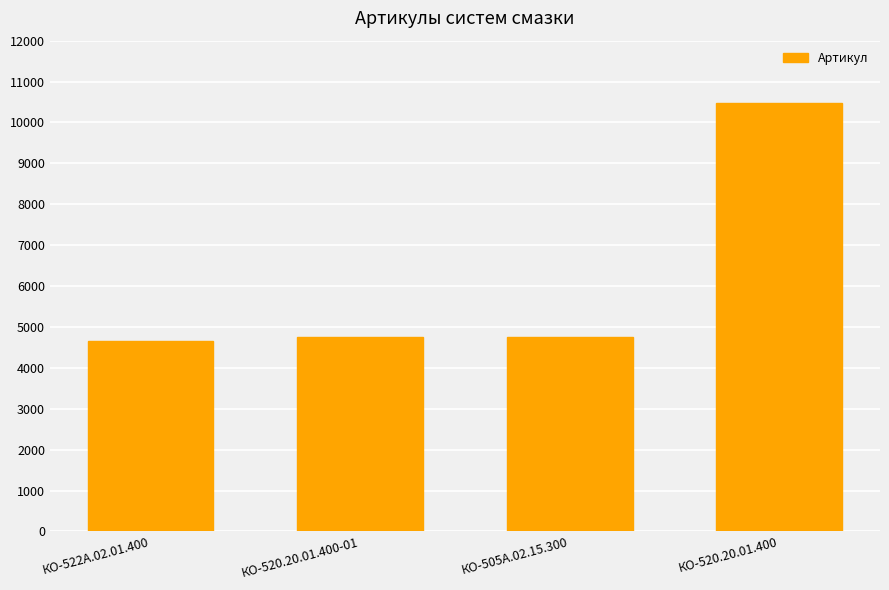

What is the change in value from КО-522А.02.01.400 to КО-505А.02.15.300?

+97